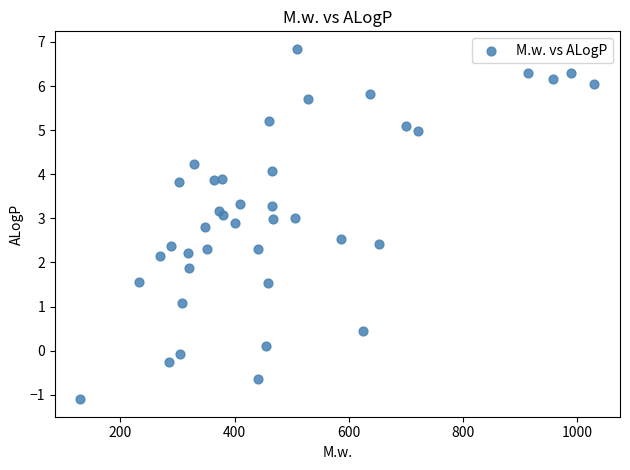

What is the range of Y values (max minus min)?

7.9